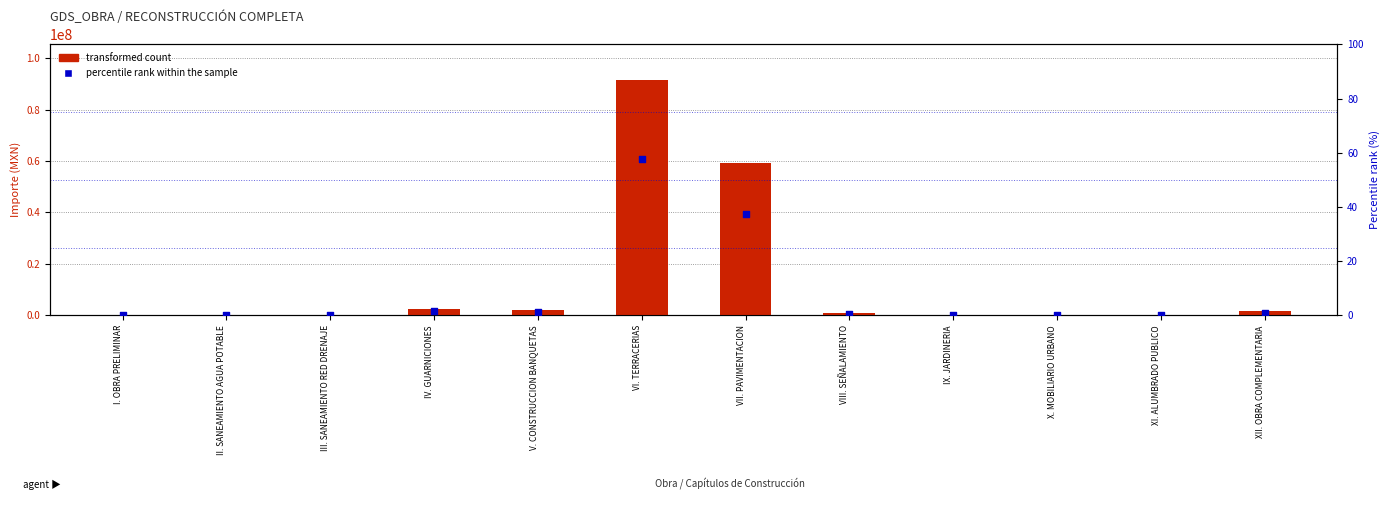

At which category is the sum across all series the highest?

VI. TERRACERIAS